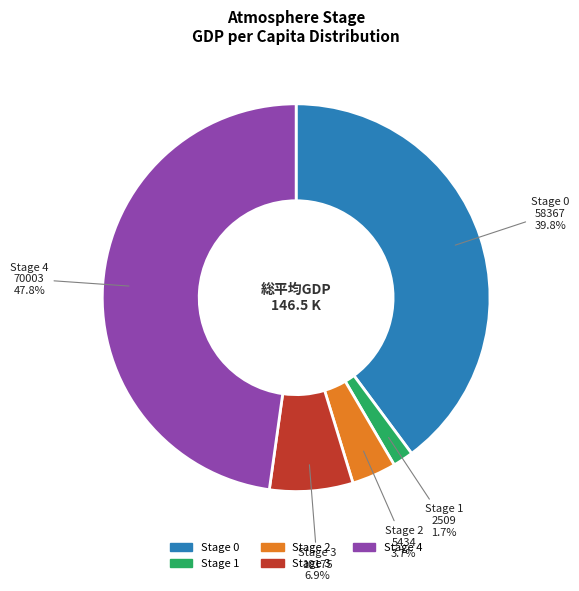

Does any single category account for the majority?

No